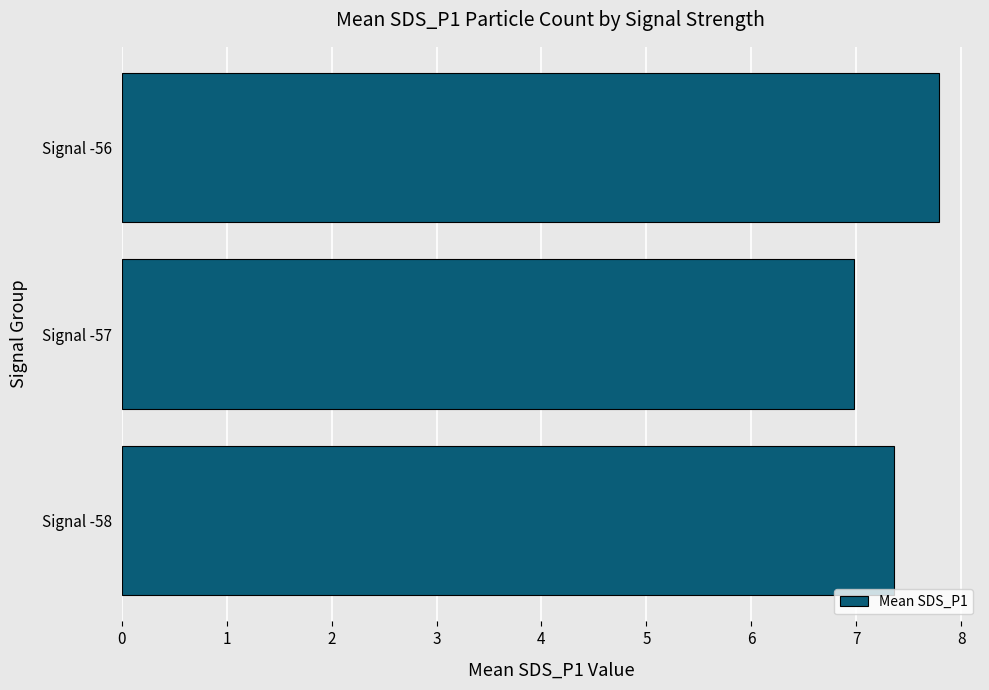

The chart shows a value of 4.0 at Signal -56. True or false?

False